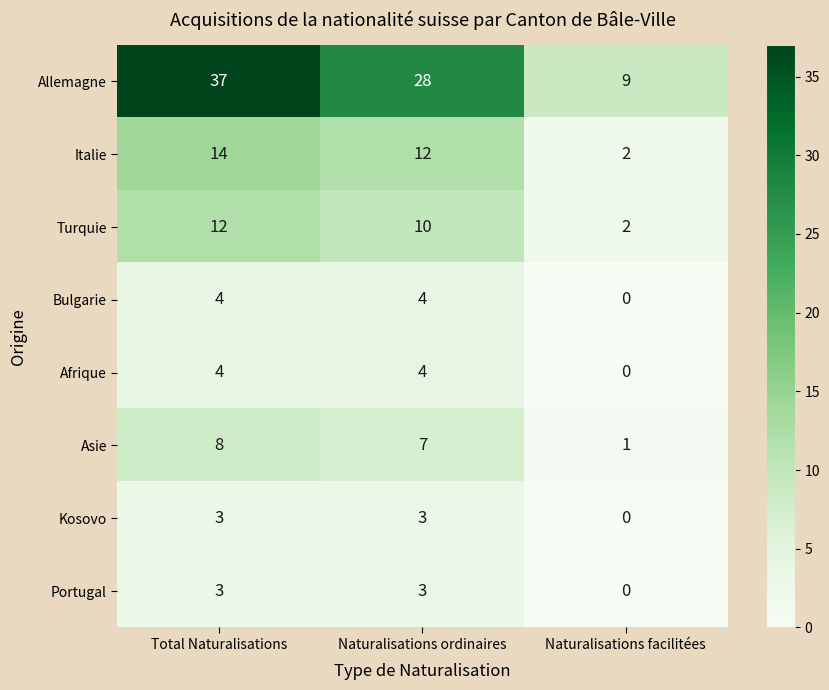

Reading left to right, extract all data points from this chart.

Allemagne: 37	28	9
Italie: 14	12	2
Turquie: 12	10	2
Bulgarie: 4	4	0
Afrique: 4	4	0
Asie: 8	7	1
Kosovo: 3	3	0
Portugal: 3	3	0